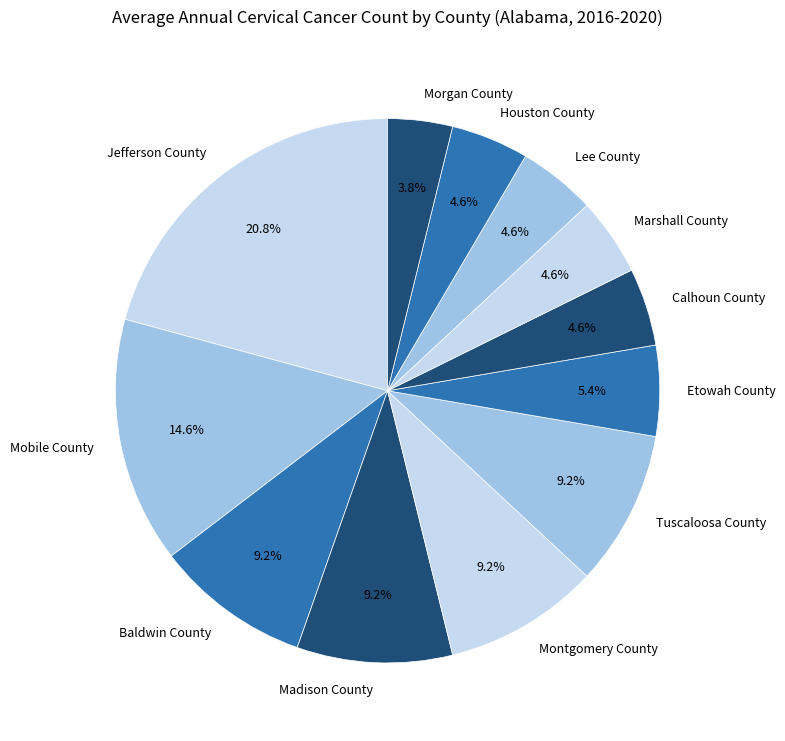

Which has a higher value, Marshall County or Baldwin County?

Baldwin County